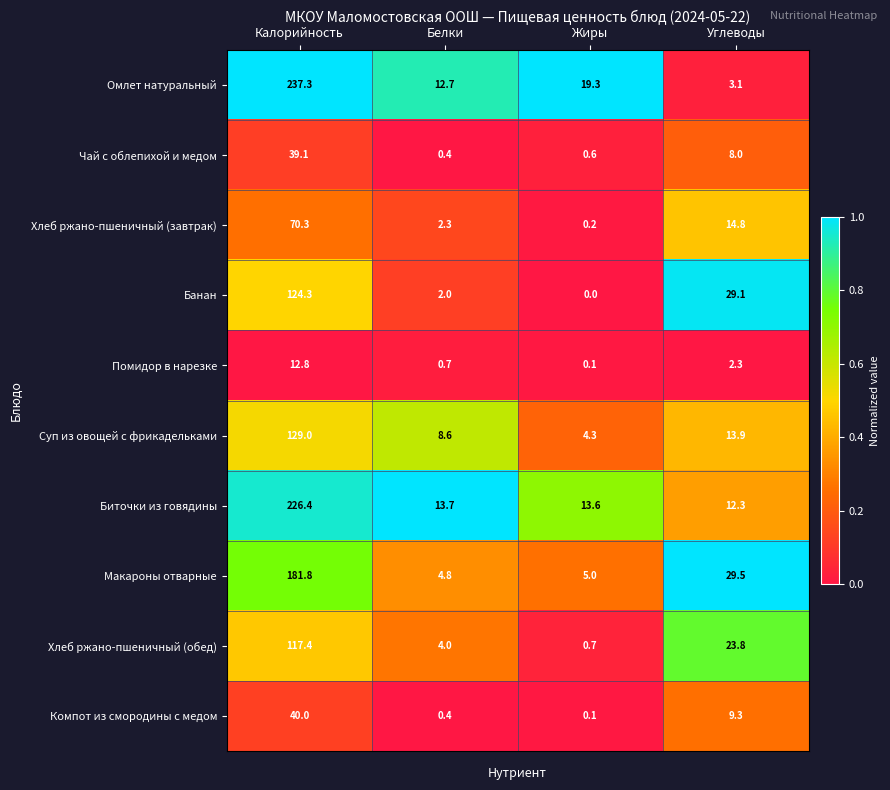

Is it true that Компот из смородины с медом equals 70.5 at Калорийность?

False